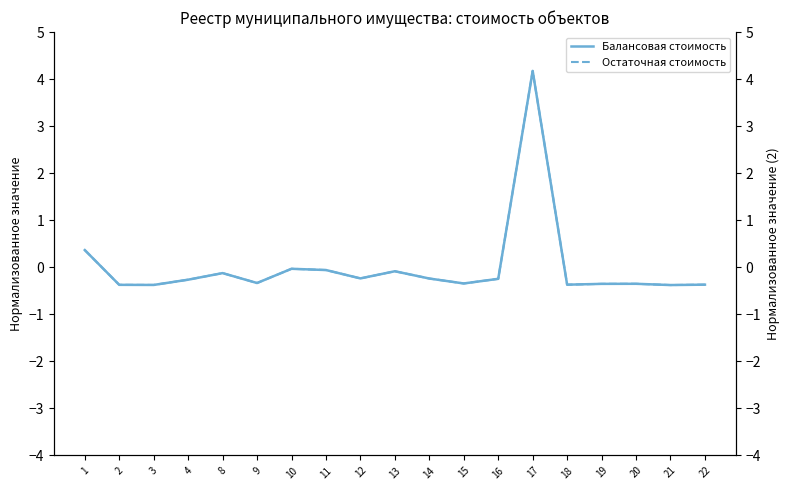

Is it true that Остаточная стоимость equals -0.3 at 4?

True